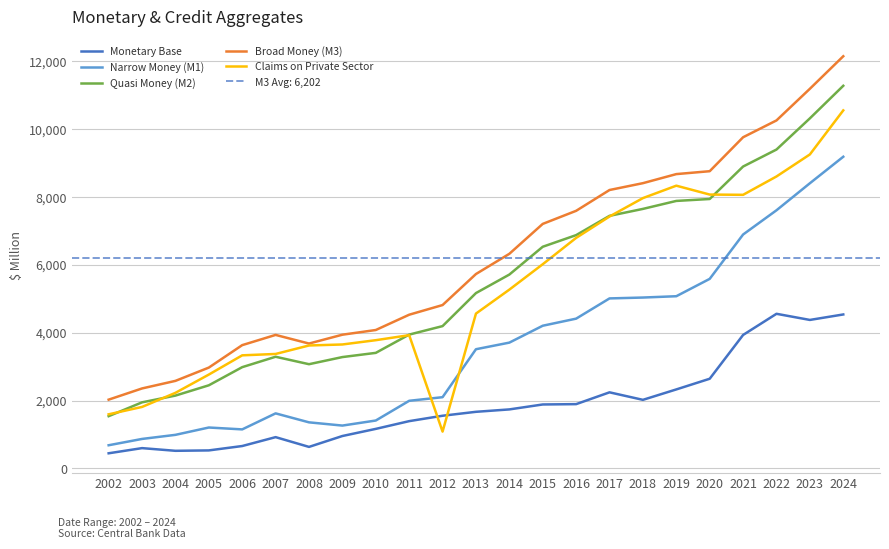

At which category does Narrow Money (M1) reach its first local valley?

2006